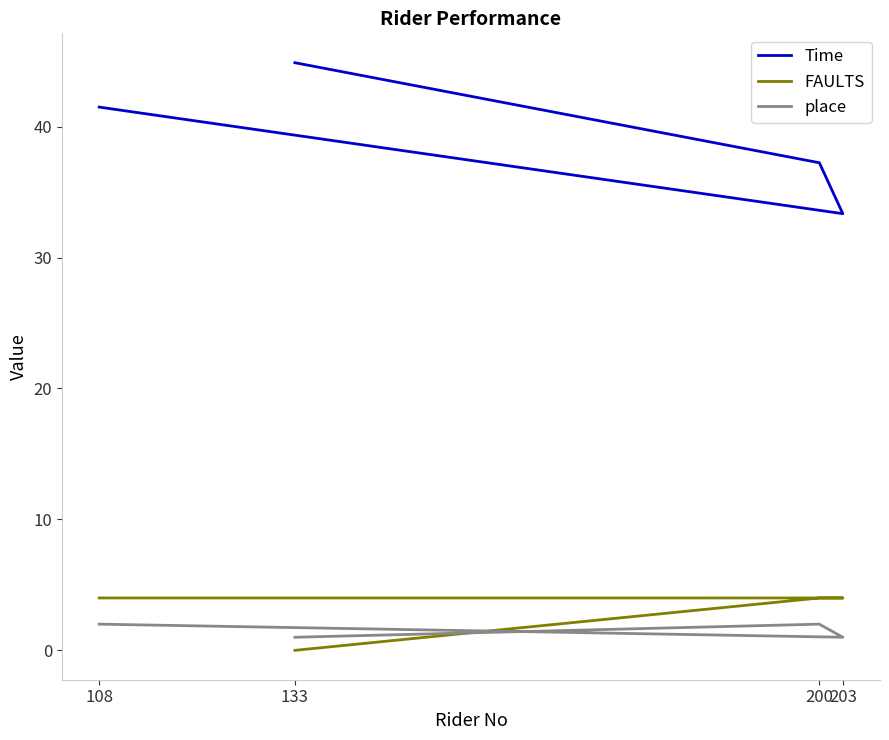

Reading left to right, extract all data points from this chart.

Time: 133=44.9	200=37.2	203=33.4	108=41.5
FAULTS: 133=0.0	200=4.0	203=4.0	108=4.0
place: 133=1.0	200=2.0	203=1.0	108=2.0